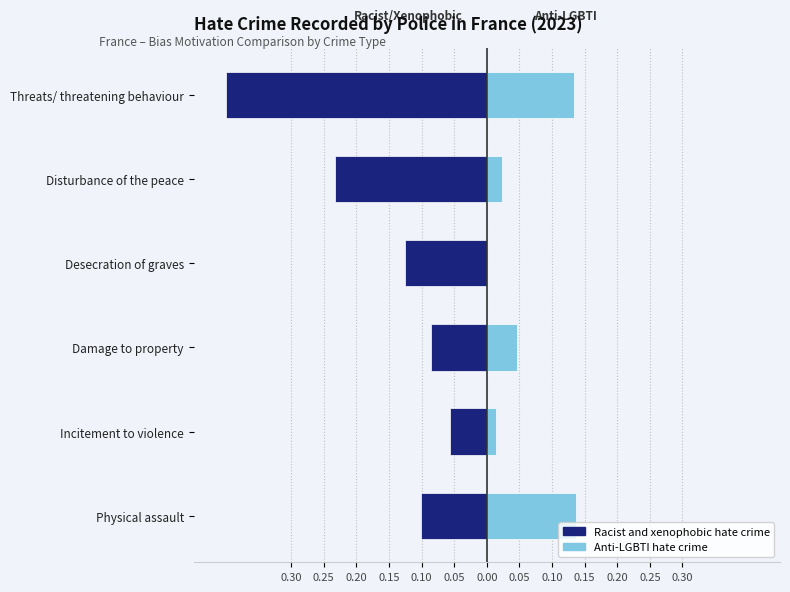

How many data points does each series have?

6